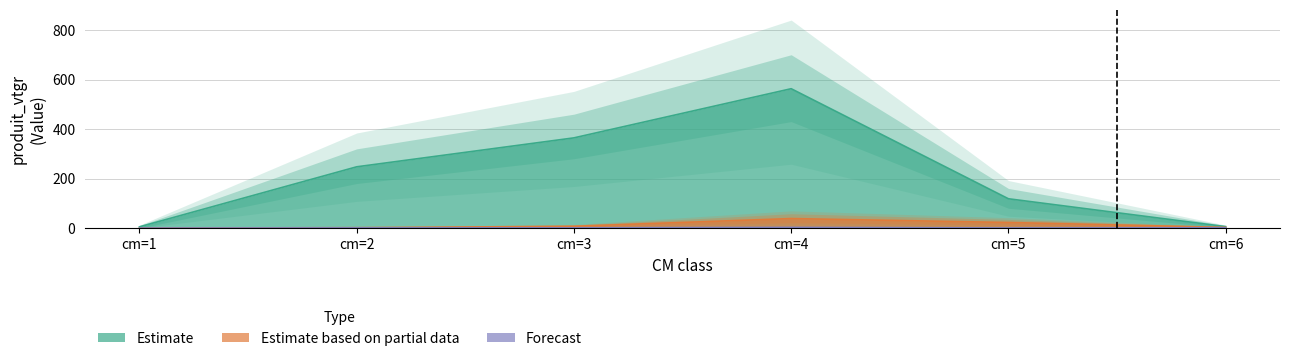

What is the spread (max minus min) of values at cm=6?

4.5